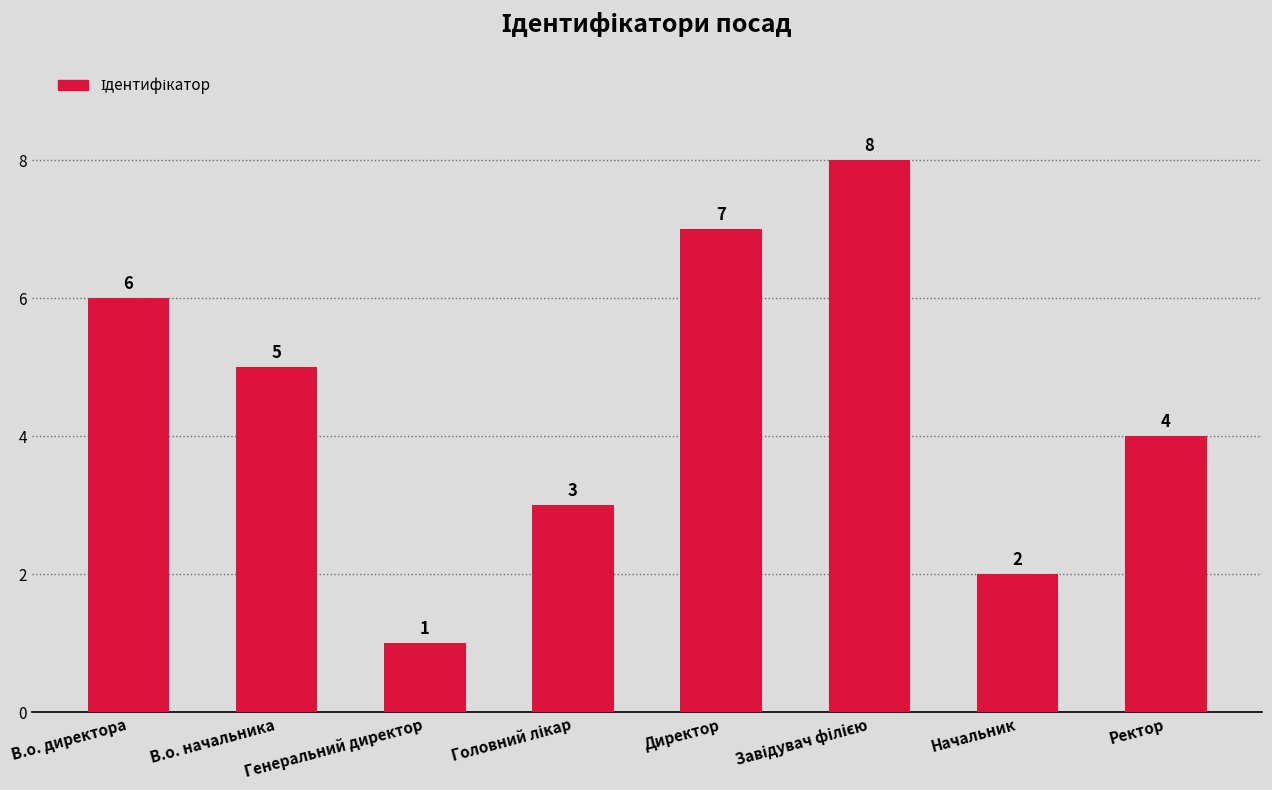

What is the greatest value displayed?

8